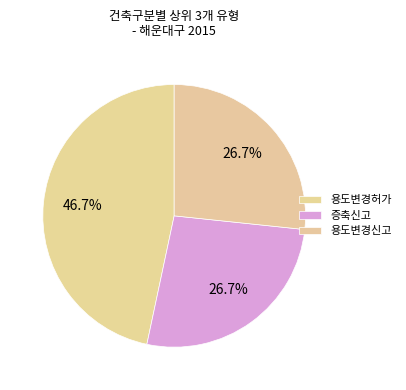

How many slices are in this pie chart?

3